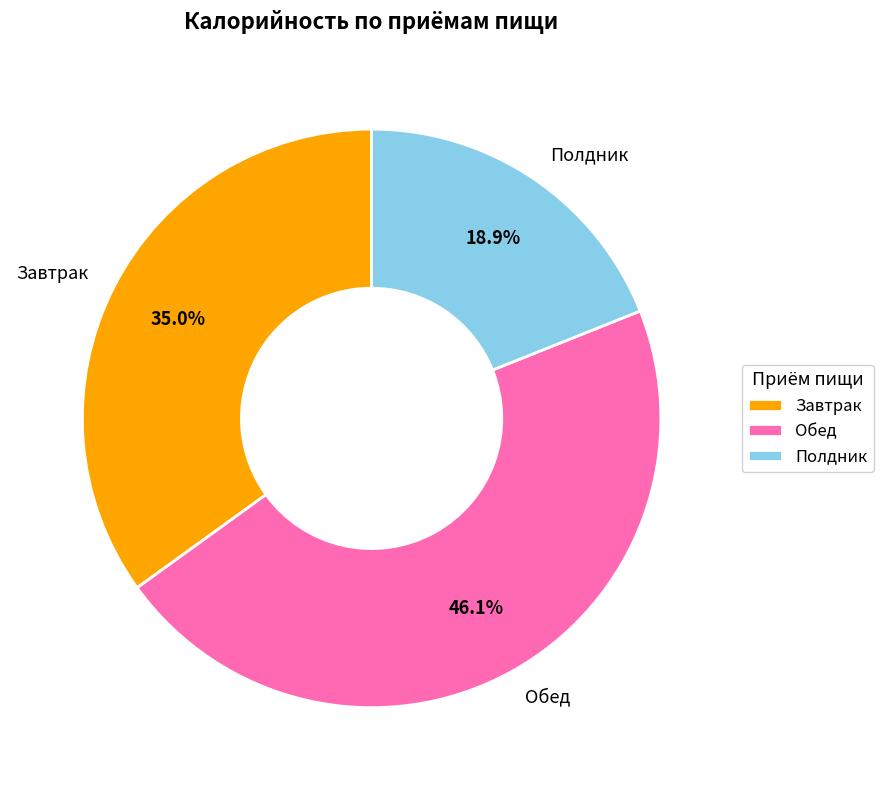

Which category has the smallest portion of the pie?

Полдник